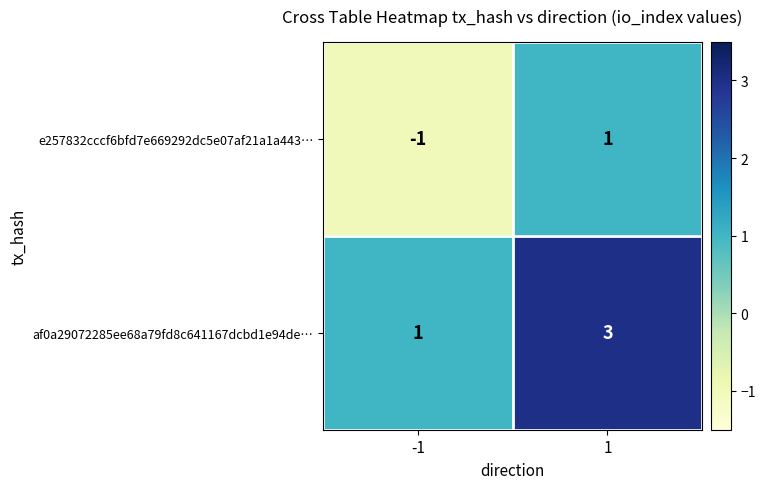

What is the maximum value shown in the chart?

3